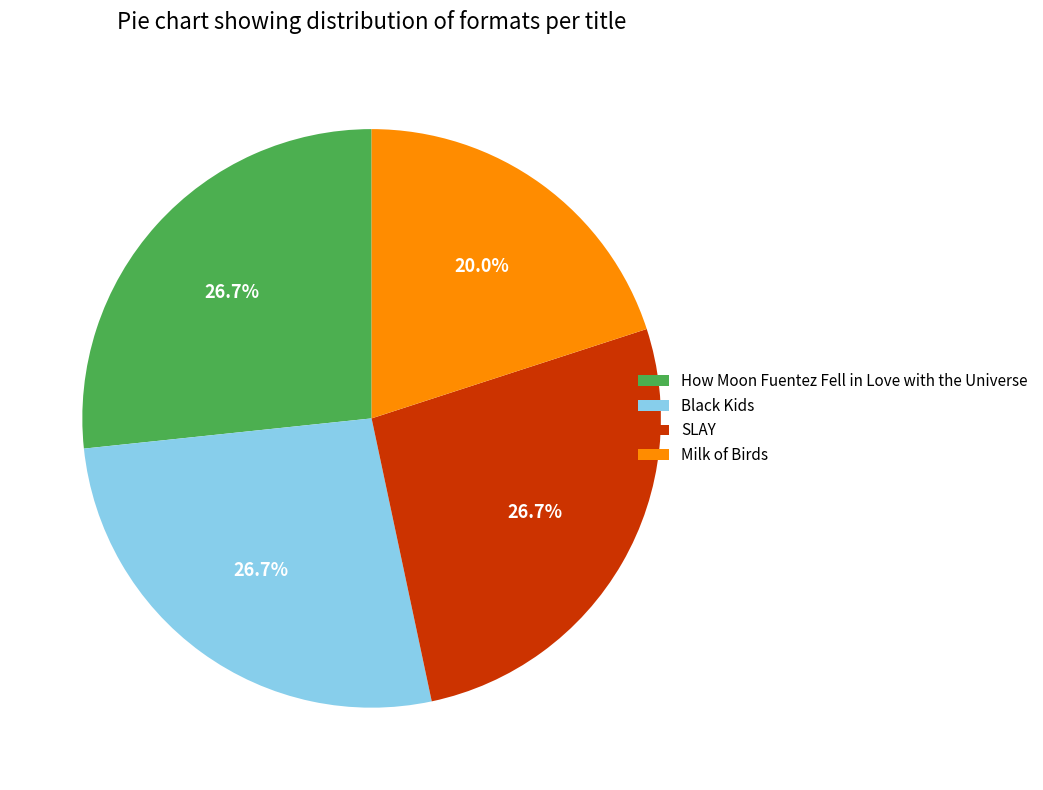

To the nearest percent, what percentage of the pie is Milk of Birds?

20%